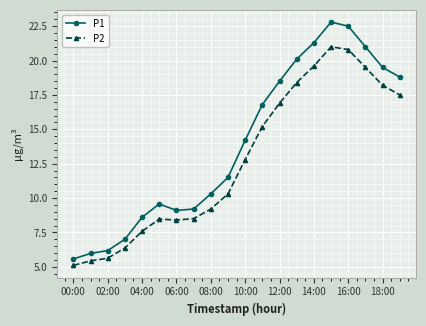

True or false: P1 and P2 cross at least once.

False